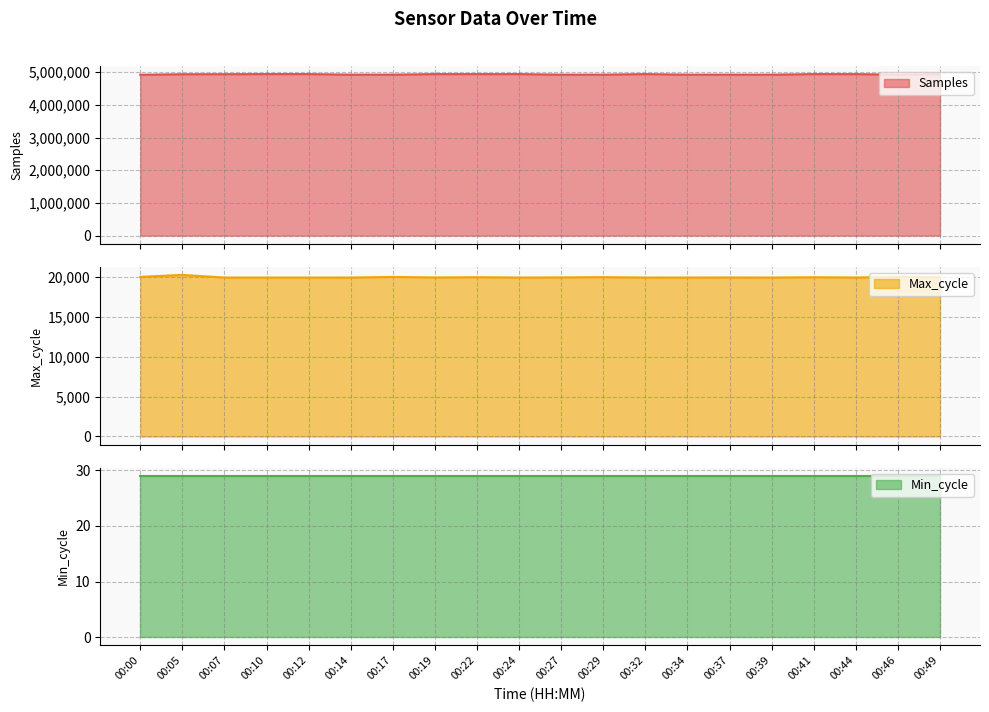

True or false: Max_cycle and Samples cross at least once.

False